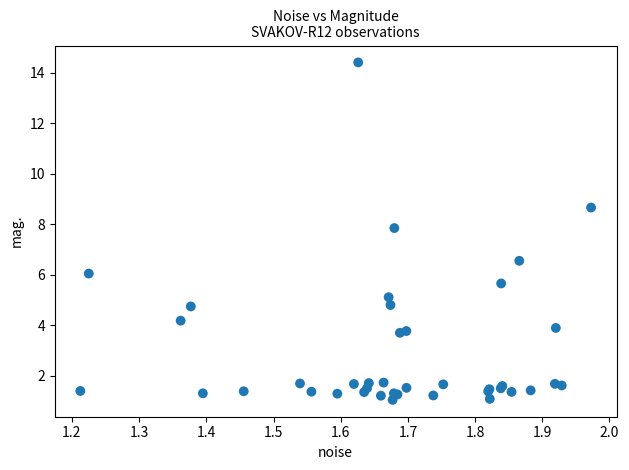

What Y value in the scatter plot is closest to 7?

6.5